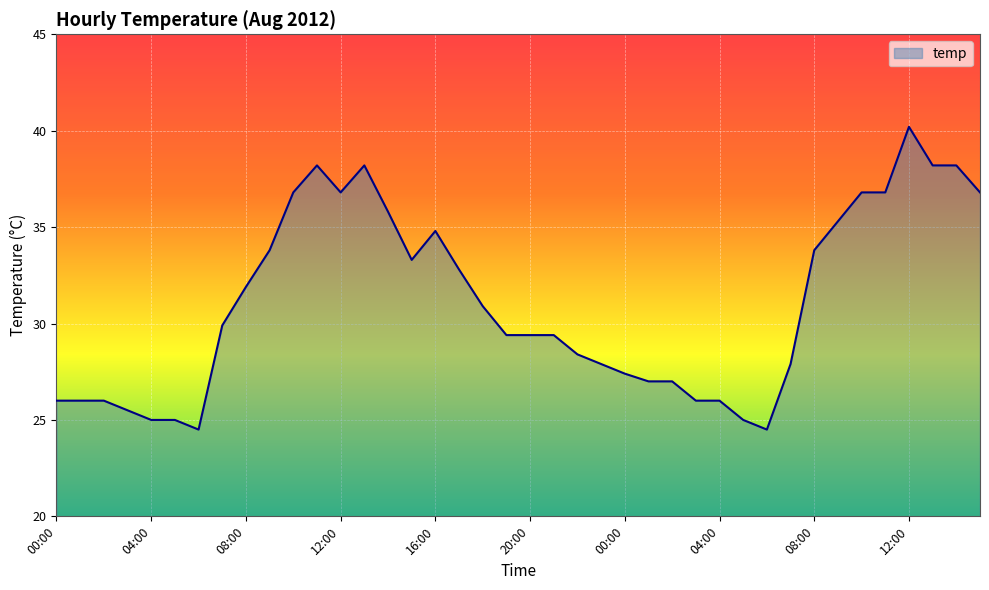

What is the greatest value displayed?

40.2